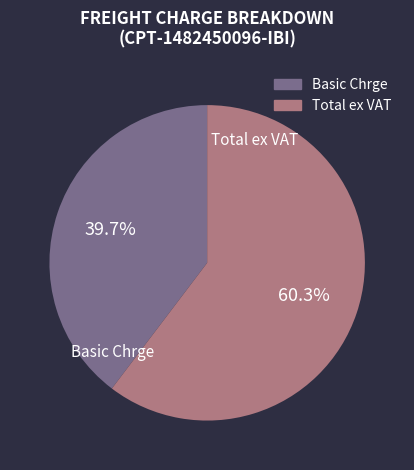

Is there any slice that represents more than half of the pie?

Yes